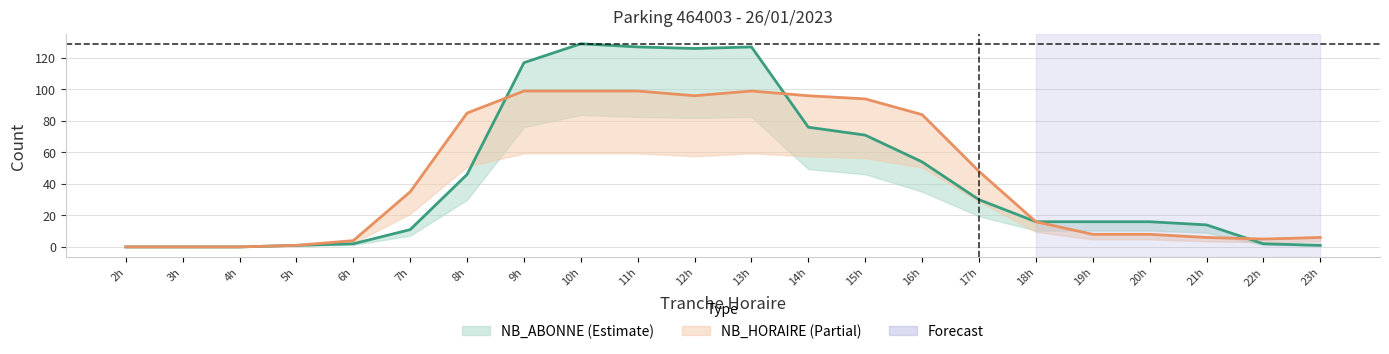

True or false: NB_HORAIRE has a value of -66 at 4h.

False